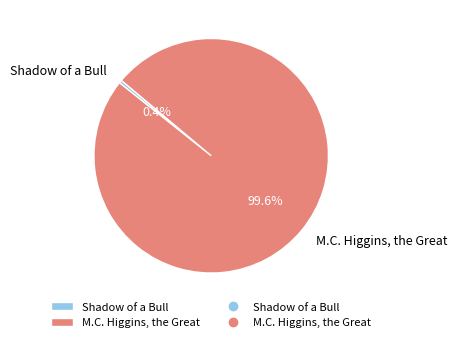

Which has a higher value, Shadow of a Bull or M.C. Higgins, the Great?

M.C. Higgins, the Great